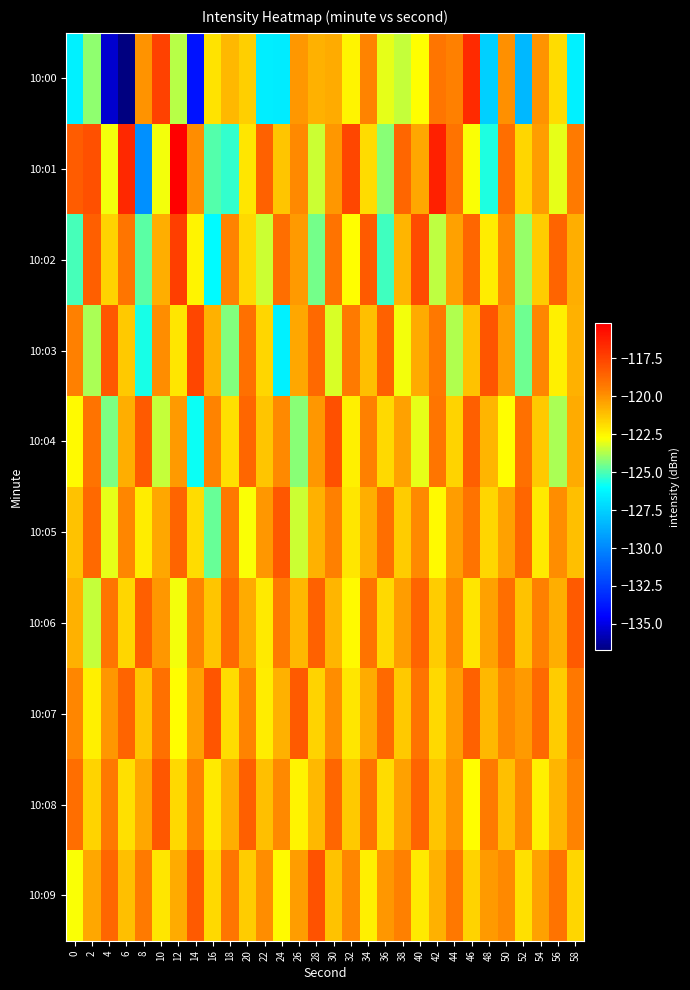

Between 46 and 40, which is larger?

46